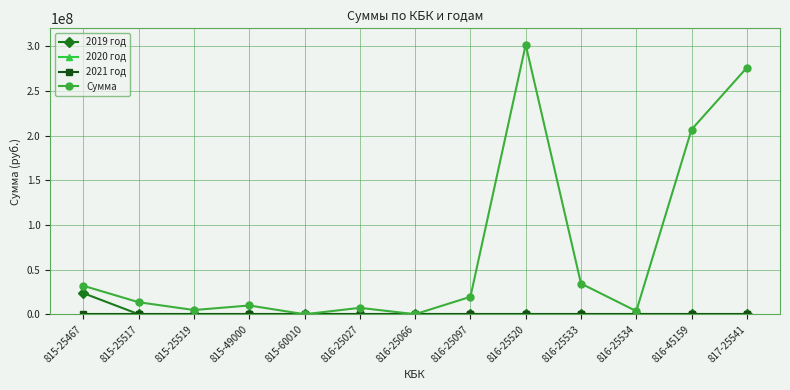

What is the maximum value shown in the chart?

301682000